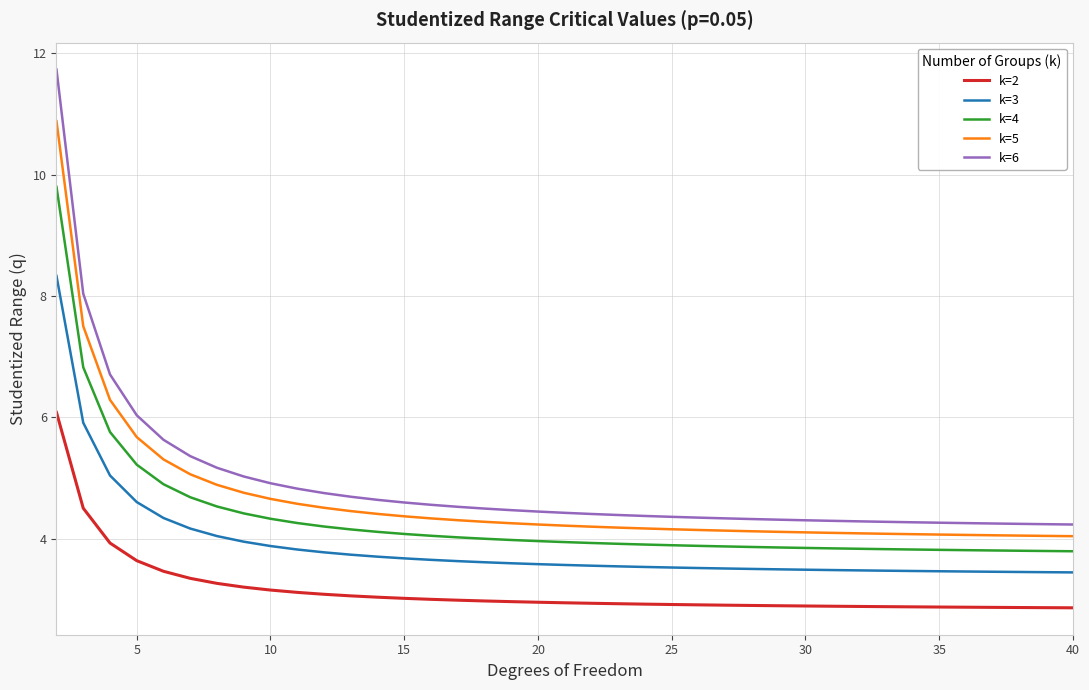

Which series has the widest spread of values?

k=6